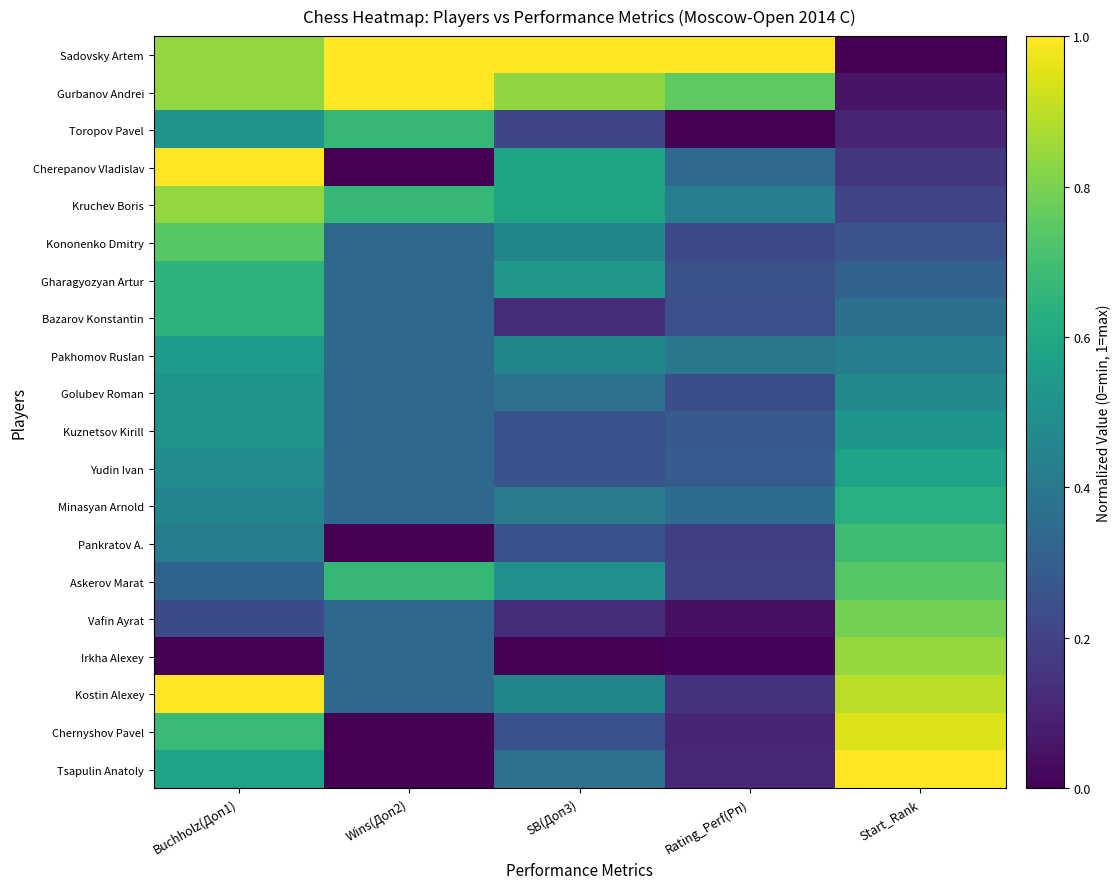

Reading right to left, extract all data points from this chart.

Sadovsky Artem: Start_Rank=0.0	Rating_Perf(Рп)=1.0	SB(Доп3)=1.0	Wins(Доп2)=1.0	Buchholz(Доп1)=0.8
Gurbanov Andrei: Start_Rank=0.1	Rating_Perf(Рп)=0.8	SB(Доп3)=0.8	Wins(Доп2)=1.0	Buchholz(Доп1)=0.8
Toropov Pavel: Start_Rank=0.1	Rating_Perf(Рп)=0.0	SB(Доп3)=0.2	Wins(Доп2)=0.7	Buchholz(Доп1)=0.5
Cherepanov Vladislav: Start_Rank=0.2	Rating_Perf(Рп)=0.3	SB(Доп3)=0.6	Wins(Доп2)=0.0	Buchholz(Доп1)=1.0
Kruchev Boris: Start_Rank=0.2	Rating_Perf(Рп)=0.4	SB(Доп3)=0.6	Wins(Доп2)=0.7	Buchholz(Доп1)=0.8
Kononenko Dmitry: Start_Rank=0.3	Rating_Perf(Рп)=0.2	SB(Доп3)=0.5	Wins(Доп2)=0.3	Buchholz(Доп1)=0.7
Gharagyozyan Artur: Start_Rank=0.3	Rating_Perf(Рп)=0.2	SB(Доп3)=0.5	Wins(Доп2)=0.3	Buchholz(Доп1)=0.6
Bazarov Konstantin: Start_Rank=0.4	Rating_Perf(Рп)=0.2	SB(Доп3)=0.1	Wins(Доп2)=0.3	Buchholz(Доп1)=0.6
Pakhomov Ruslan: Start_Rank=0.4	Rating_Perf(Рп)=0.4	SB(Доп3)=0.5	Wins(Доп2)=0.3	Buchholz(Доп1)=0.5
Golubev Roman: Start_Rank=0.5	Rating_Perf(Рп)=0.2	SB(Доп3)=0.4	Wins(Доп2)=0.3	Buchholz(Доп1)=0.5
Kuznetsov Kirill: Start_Rank=0.5	Rating_Perf(Рп)=0.3	SB(Доп3)=0.2	Wins(Доп2)=0.3	Buchholz(Доп1)=0.5
Yudin Ivan: Start_Rank=0.6	Rating_Perf(Рп)=0.3	SB(Доп3)=0.2	Wins(Доп2)=0.3	Buchholz(Доп1)=0.5
Minasyan Arnold: Start_Rank=0.6	Rating_Perf(Рп)=0.4	SB(Доп3)=0.4	Wins(Доп2)=0.3	Buchholz(Доп1)=0.5
Pankratov A.: Start_Rank=0.7	Rating_Perf(Рп)=0.2	SB(Доп3)=0.2	Wins(Доп2)=0.0	Buchholz(Доп1)=0.4
Askerov Marat: Start_Rank=0.7	Rating_Perf(Рп)=0.2	SB(Доп3)=0.5	Wins(Доп2)=0.7	Buchholz(Доп1)=0.3
Vafin Ayrat: Start_Rank=0.8	Rating_Perf(Рп)=0.0	SB(Доп3)=0.1	Wins(Доп2)=0.3	Buchholz(Доп1)=0.2
Irkha Alexey: Start_Rank=0.8	Rating_Perf(Рп)=0.0	SB(Доп3)=0.0	Wins(Доп2)=0.3	Buchholz(Доп1)=0.0
Kostin Alexey: Start_Rank=0.9	Rating_Perf(Рп)=0.1	SB(Доп3)=0.5	Wins(Доп2)=0.3	Buchholz(Доп1)=1.0
Chernyshov Pavel: Start_Rank=0.9	Rating_Perf(Рп)=0.1	SB(Доп3)=0.2	Wins(Доп2)=0.0	Buchholz(Доп1)=0.7
Tsapulin Anatoly: Start_Rank=1.0	Rating_Perf(Рп)=0.1	SB(Доп3)=0.4	Wins(Доп2)=0.0	Buchholz(Доп1)=0.6